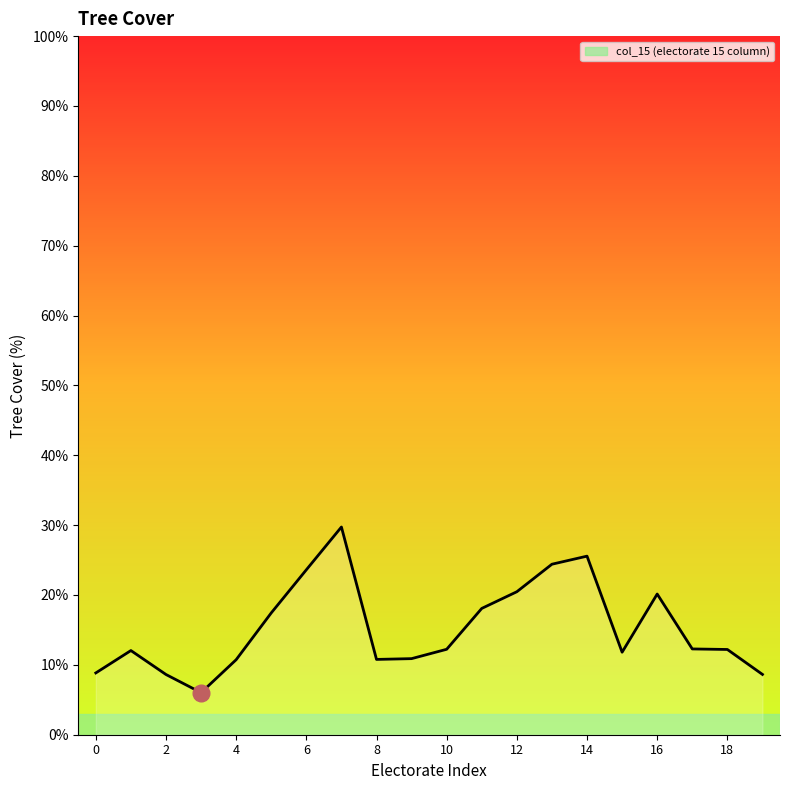

What is the minimum value shown in the chart?

6.0